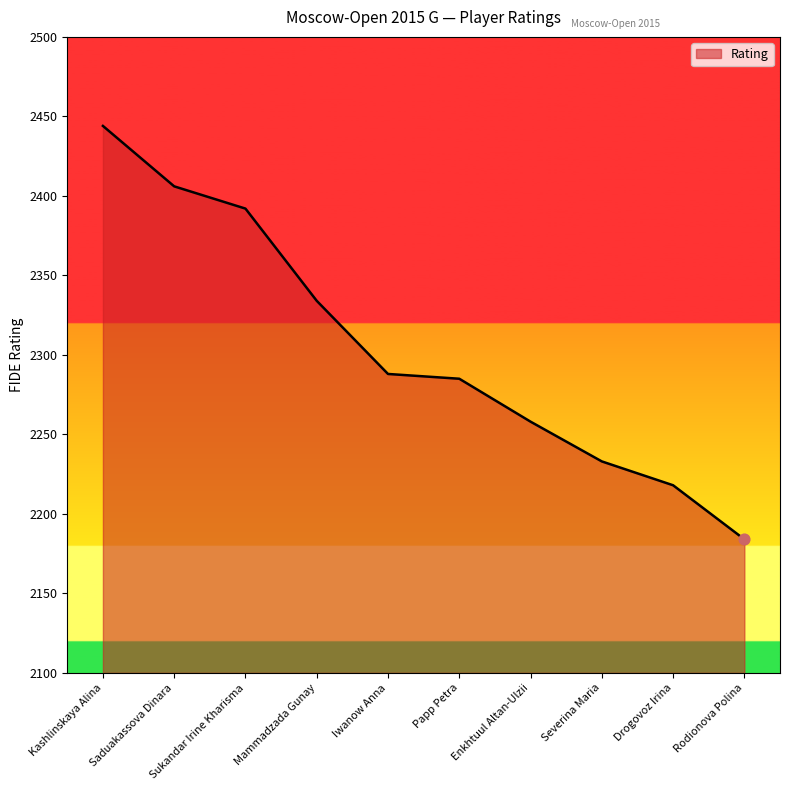

What is the change in value from Sukandar Irine Kharisma to Enkhtuul Altan-Ulzii?

-134